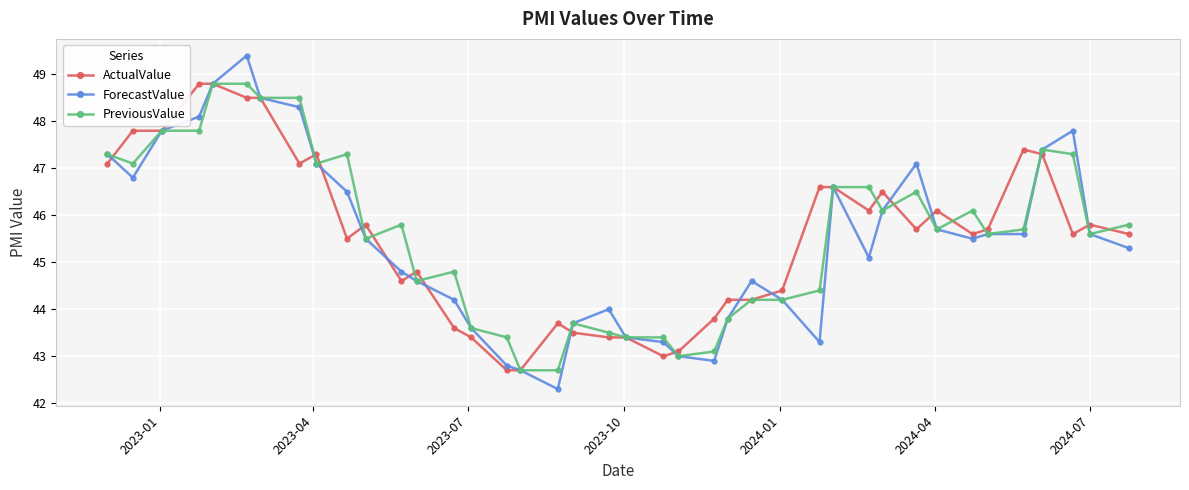

What is the difference between the maximum and minimum values in the ActualValue series?

6.1